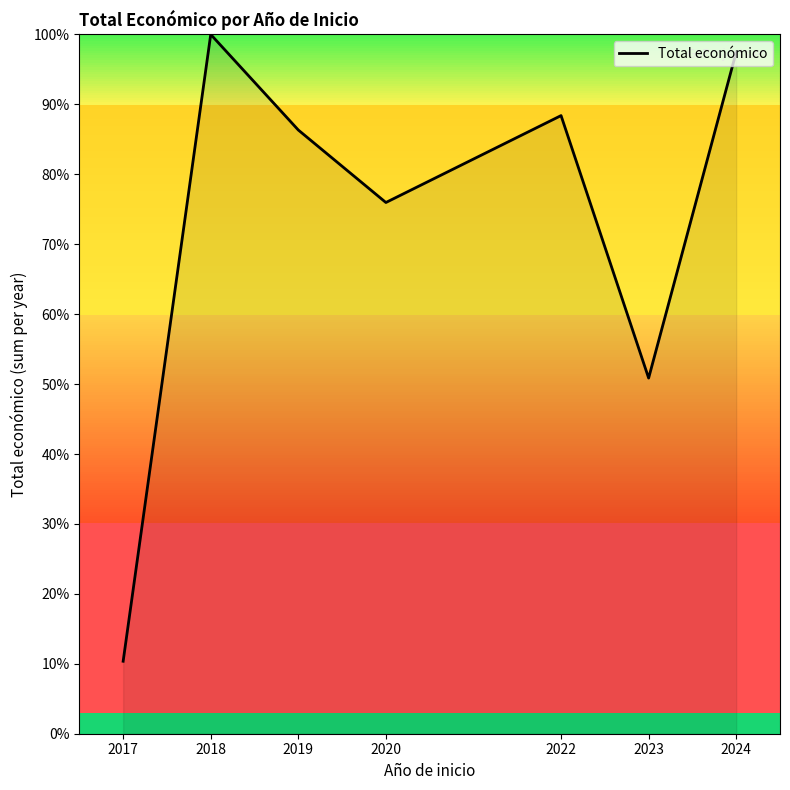

What is the difference between the second highest and second lowest values?

46.6